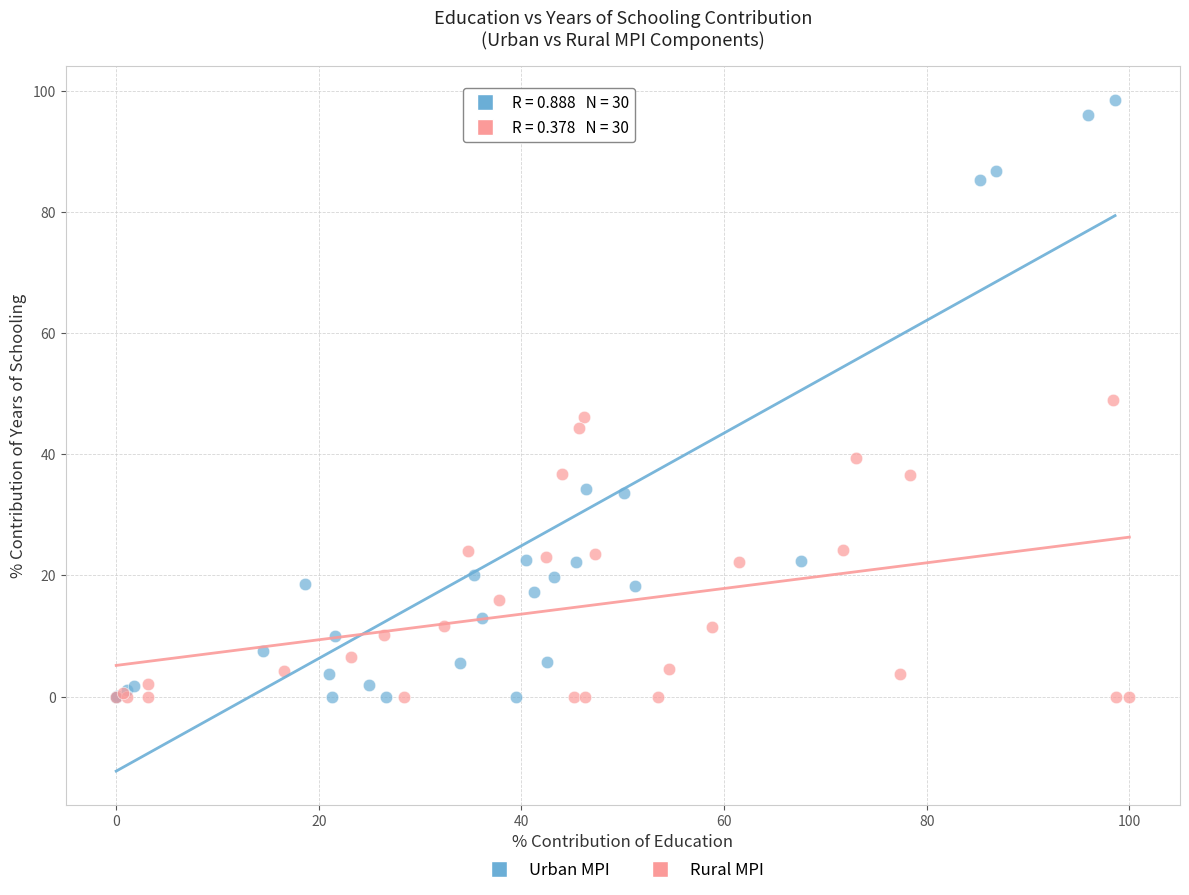

Which series has the largest Y range (max minus min)?

Urban MPI